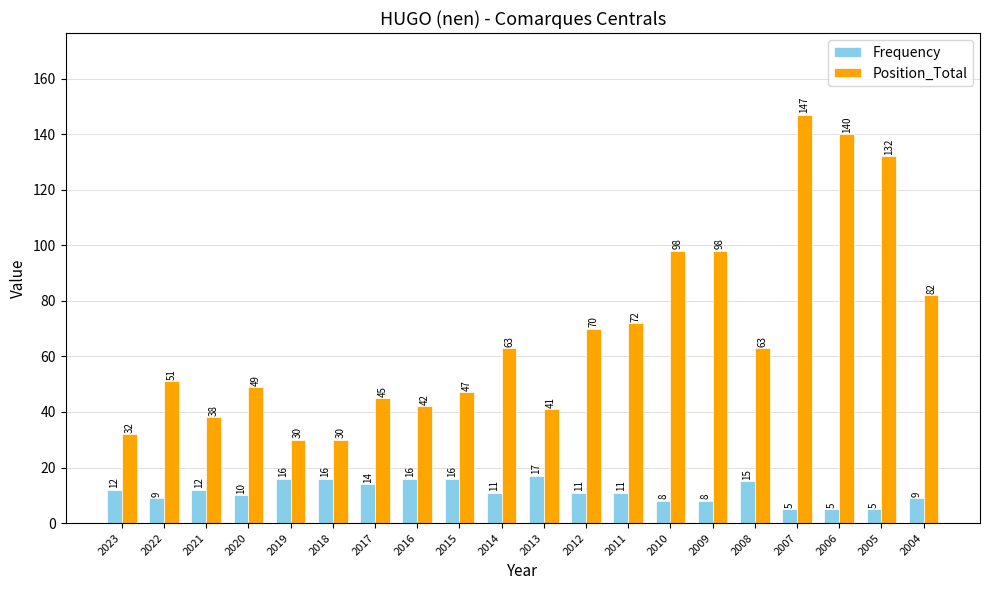

At which category does the chart reach its peak across all series?

2007